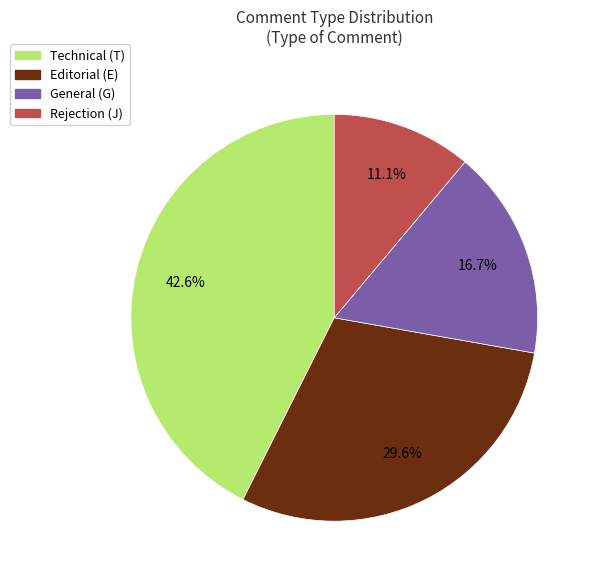

What is the total percentage of Technical (T) and Editorial (E)?

72.2%